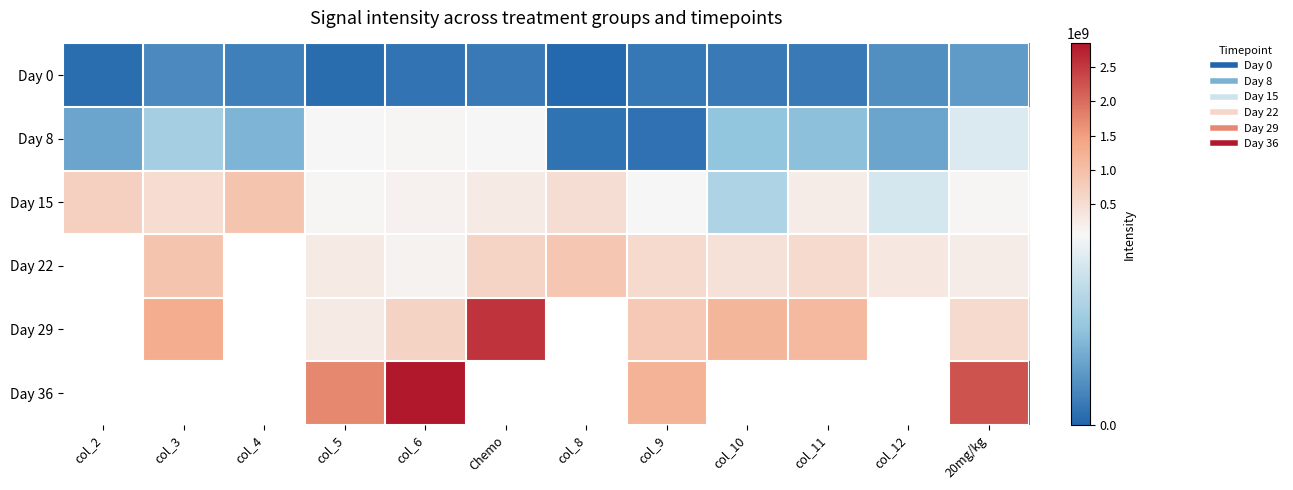

Is the value of Day 0 at col_6 greater than the value of Day 8 at Chemo?

No